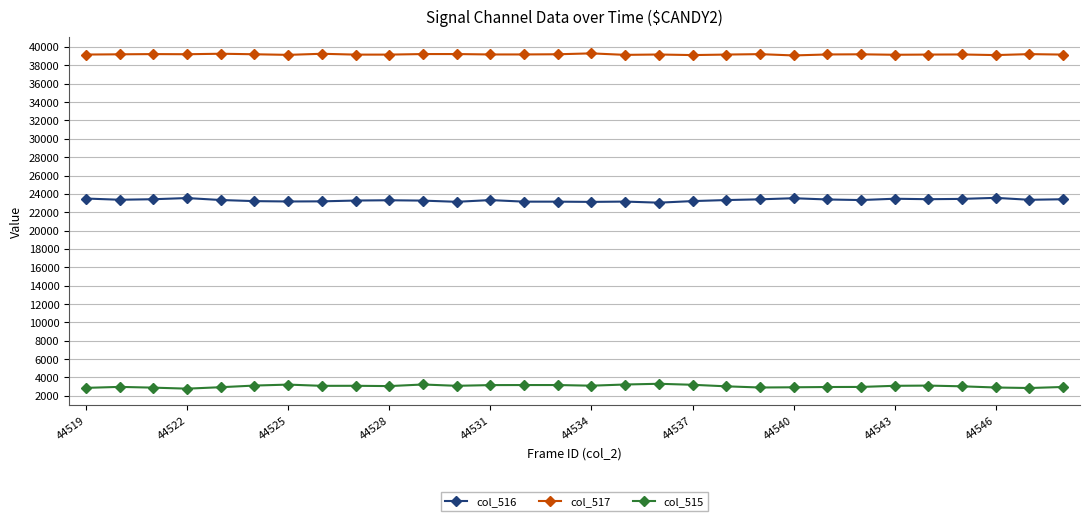

True or false: col_516 and col_517 intersect in this chart.

False